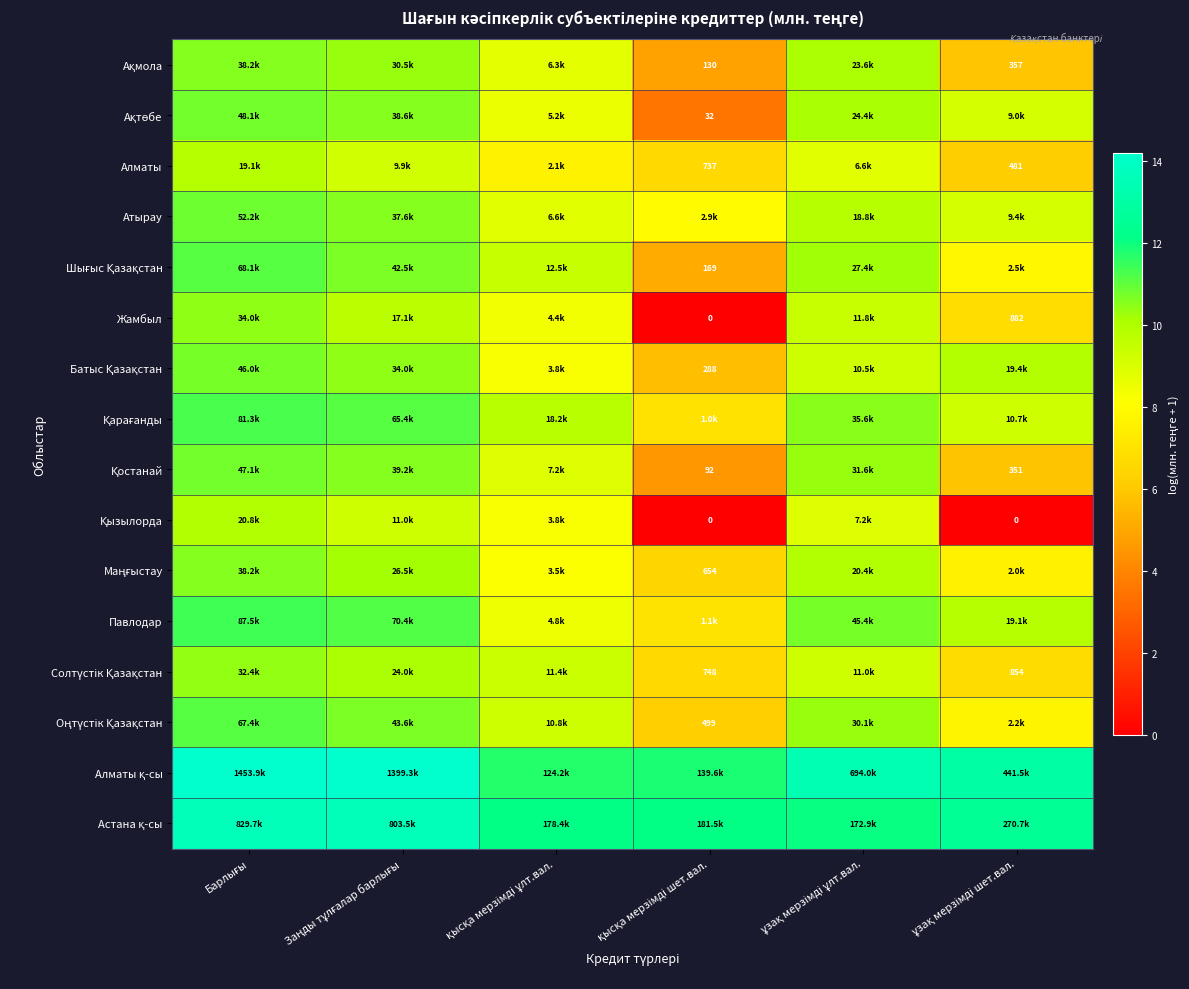

True or false: Шығыс Қазақстан has a value of 15.1 at Заңды тұлғалар барлығы.

False